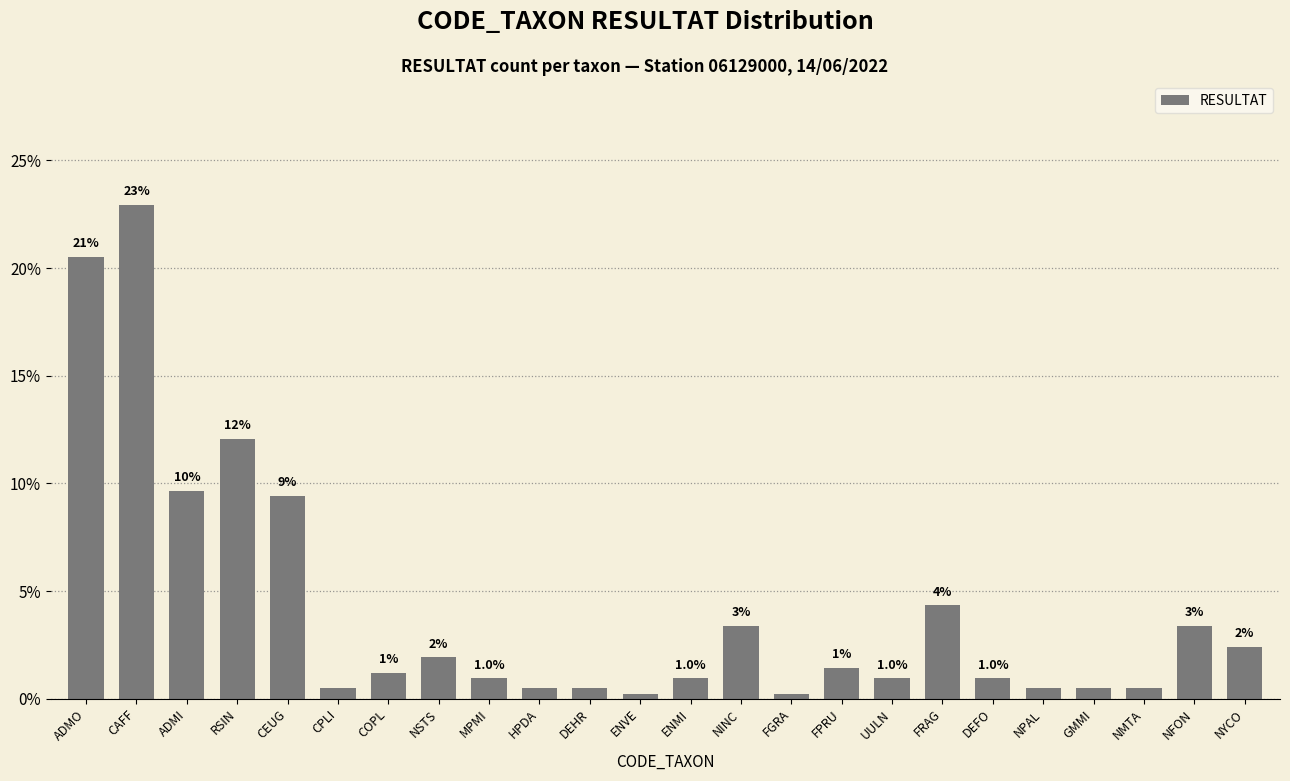

What is the change in value from FPRU to NFON?

+1.9